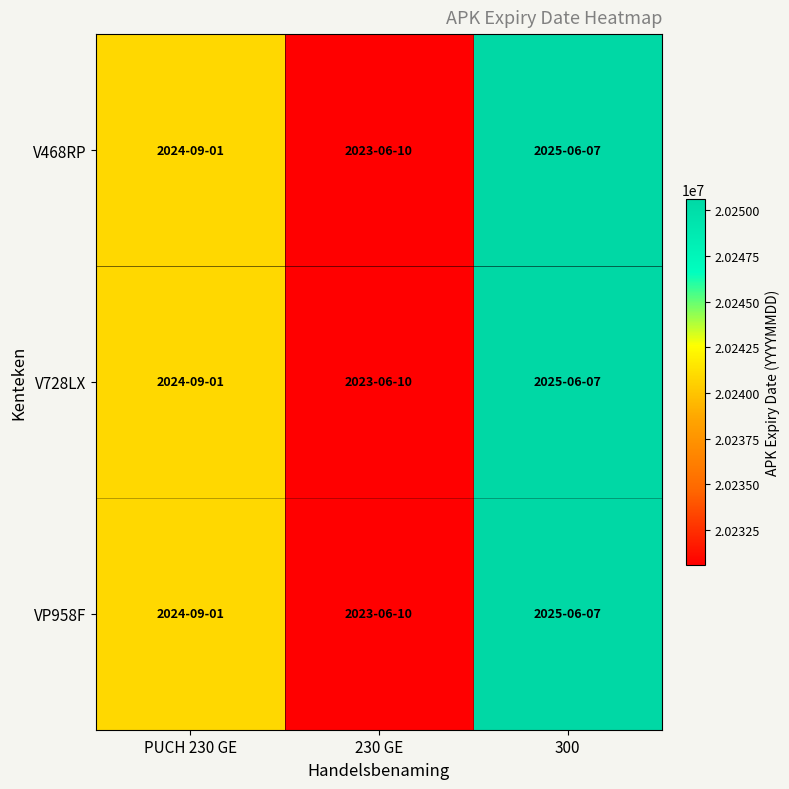

At which category does the chart reach its peak across all series?

300